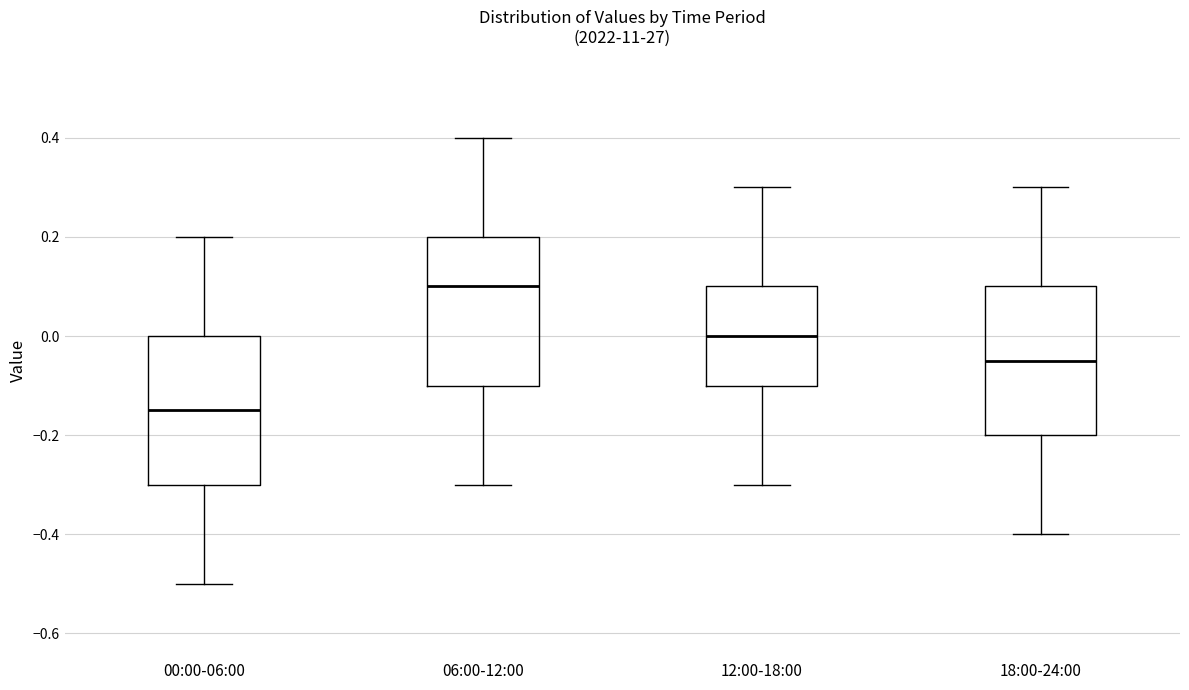

Reading left to right, read every box against the y-axis: the position of its median line, the range the box covers, and the ends of its whiskers. The values are not printed on the chart, so give them approximately, as read against the axis.

00:00-06:00: median -0.14, box -0.30 to 0.00, whiskers -0.50 to 0.20
06:00-12:00: median 0.10, box -0.10 to 0.20, whiskers -0.30 to 0.40
12:00-18:00: median 0.00, box -0.10 to 0.10, whiskers -0.30 to 0.30
18:00-24:00: median -0.04, box -0.20 to 0.10, whiskers -0.40 to 0.30